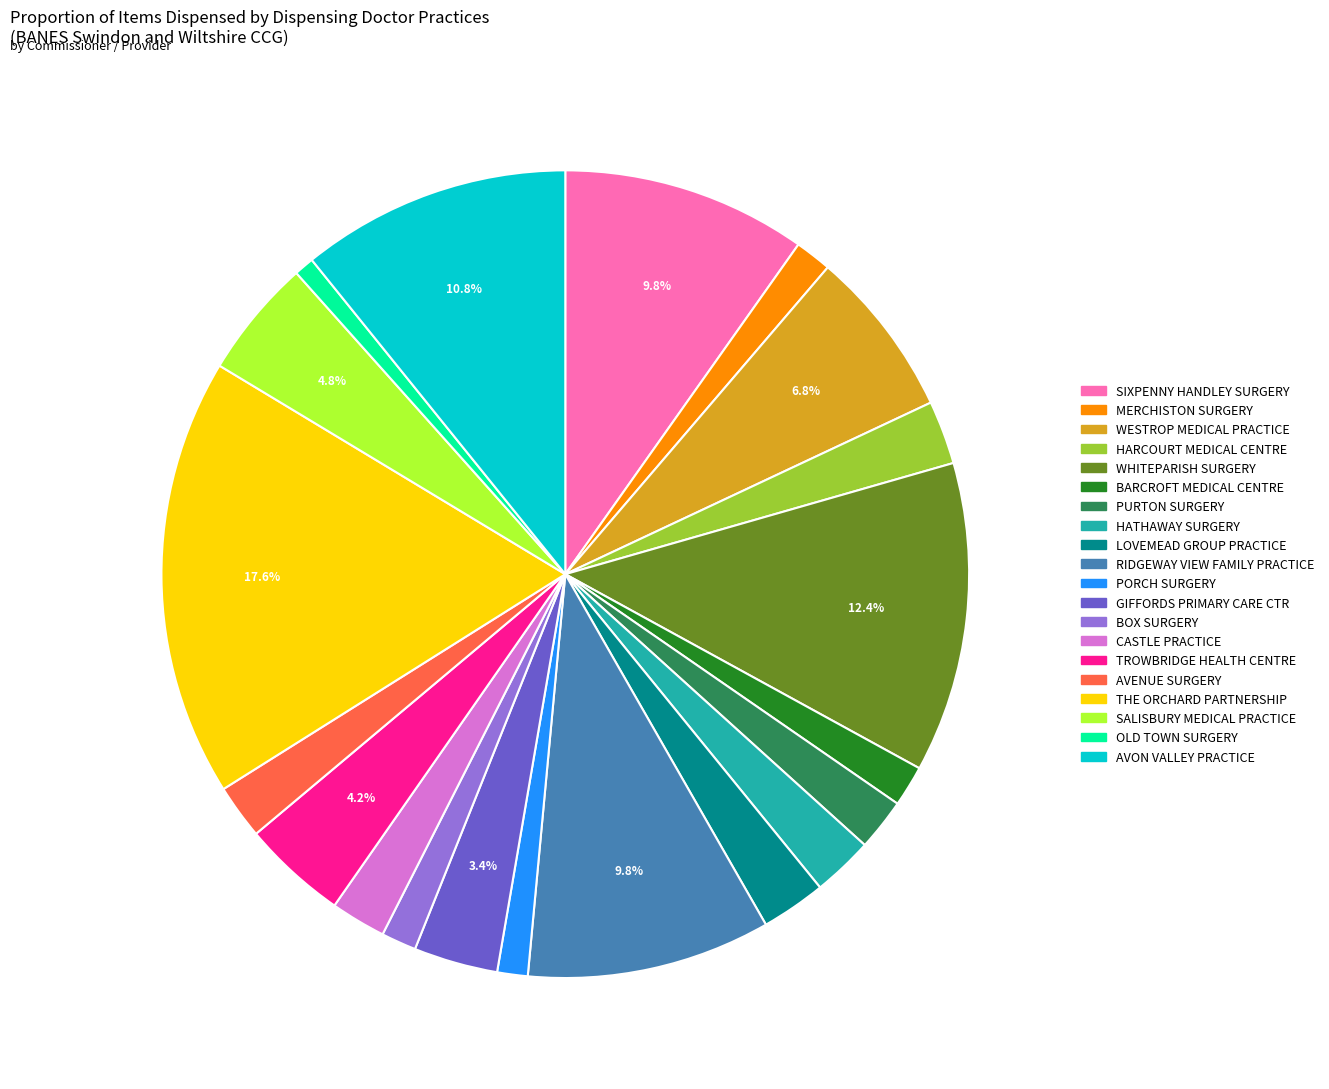

How many slices are in this pie chart?

20